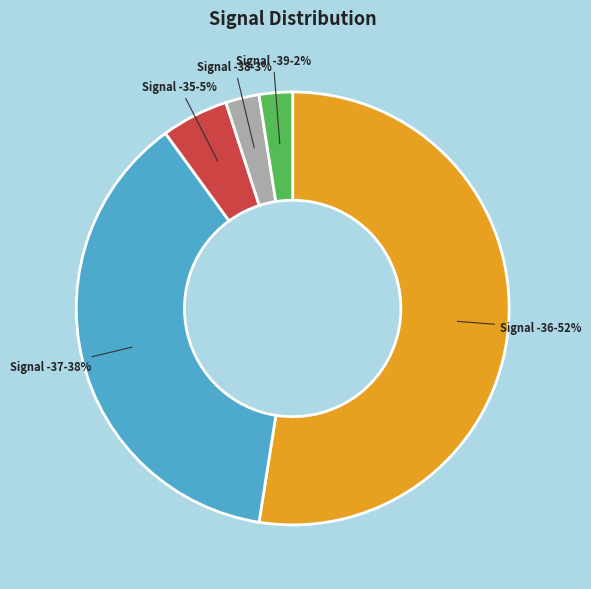

How many segments does this pie chart have?

5